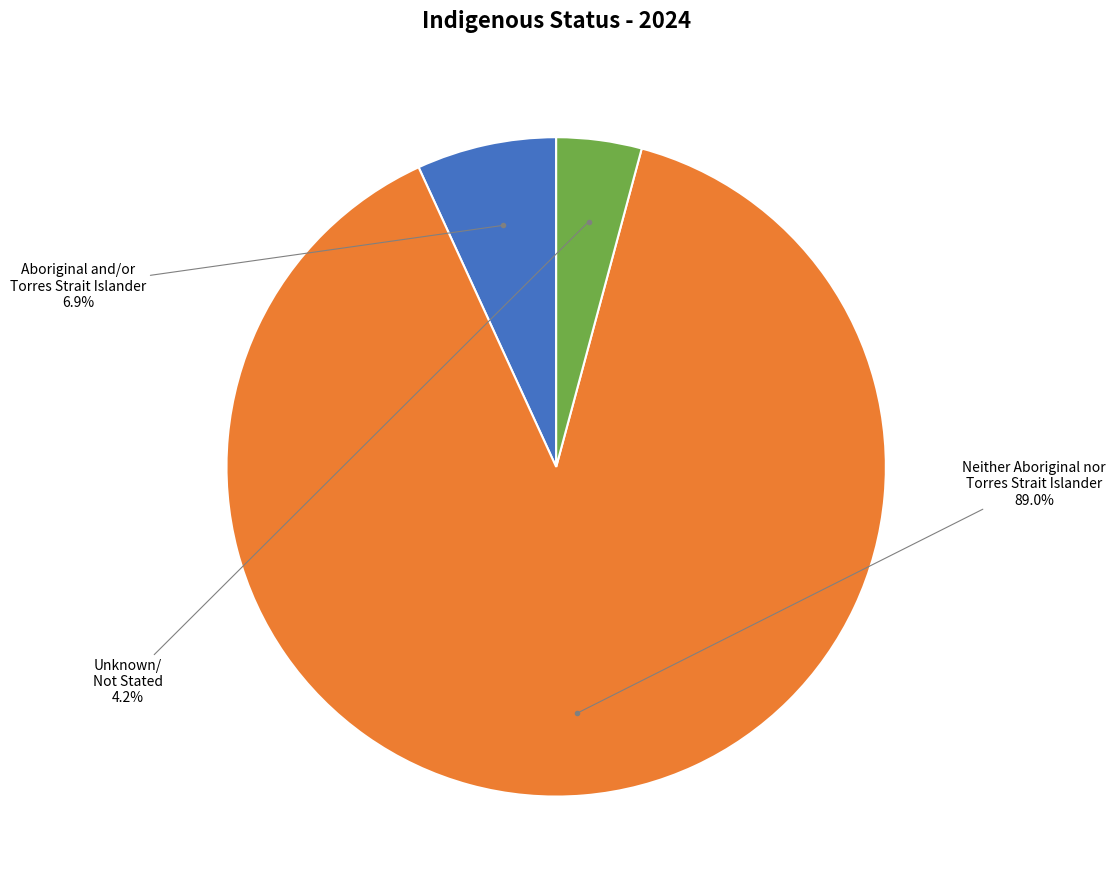

Does any single category account for the majority?

Yes